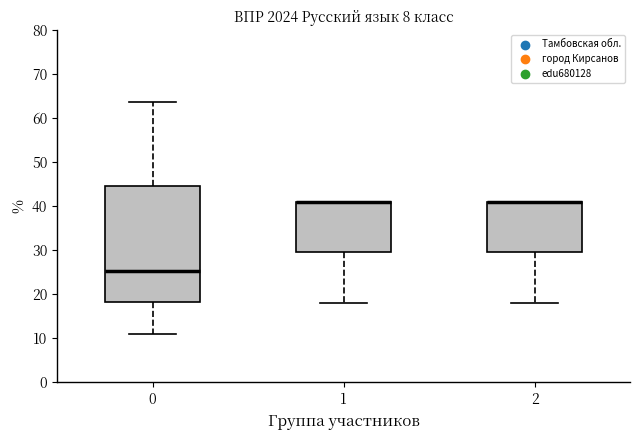

Reading left to right, read every box against the y-axis: the position of its median line, the range the box covers, and the ends of its whiskers. The values are not printed on the chart, so give them approximately, as read against the axis.

0: median 25, box 18 to 45, whiskers 11 to 64
1: median 41 (drawn on the box's upper edge), box 30 to 41, whiskers 18 to 41
2: median 41 (drawn on the box's upper edge), box 30 to 41, whiskers 18 to 41